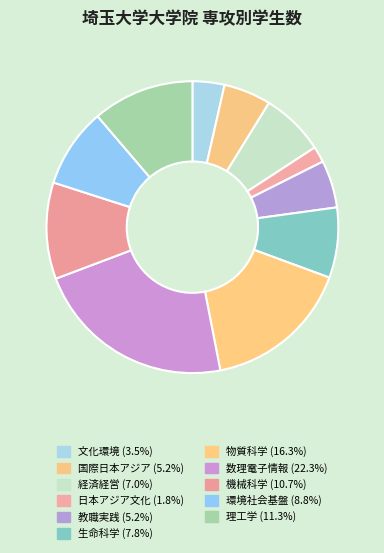

Which category has the biggest portion of the pie?

数理電子情報